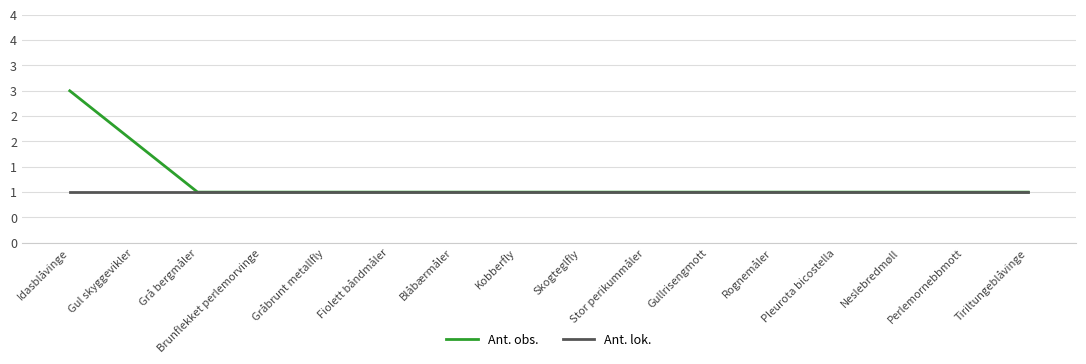

What are all the series names shown in the legend?

Ant. obs., Ant. lok.